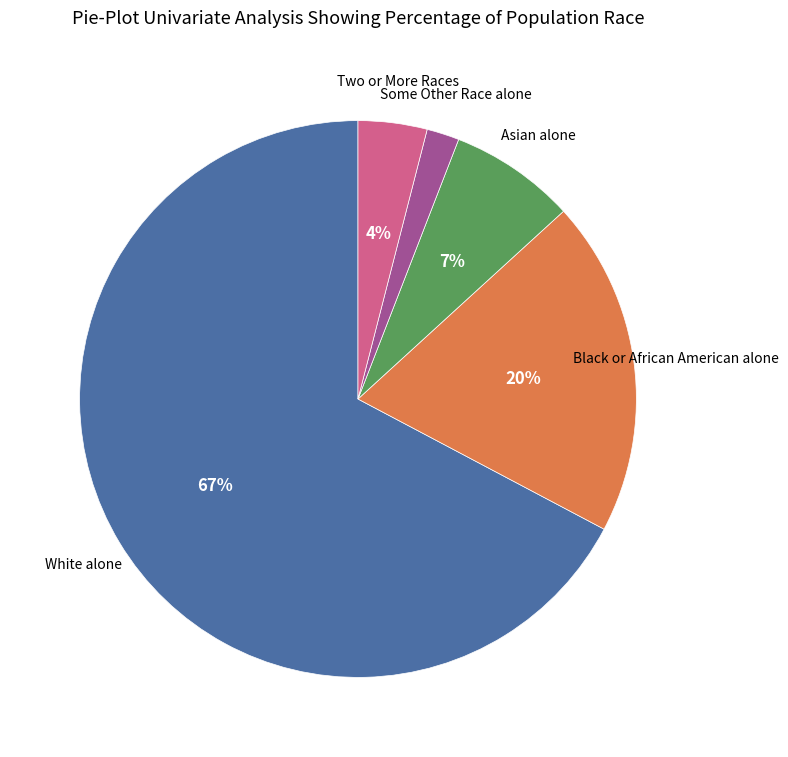

To the nearest percent, what is the difference between the largest and smallest slice percentages?

65%